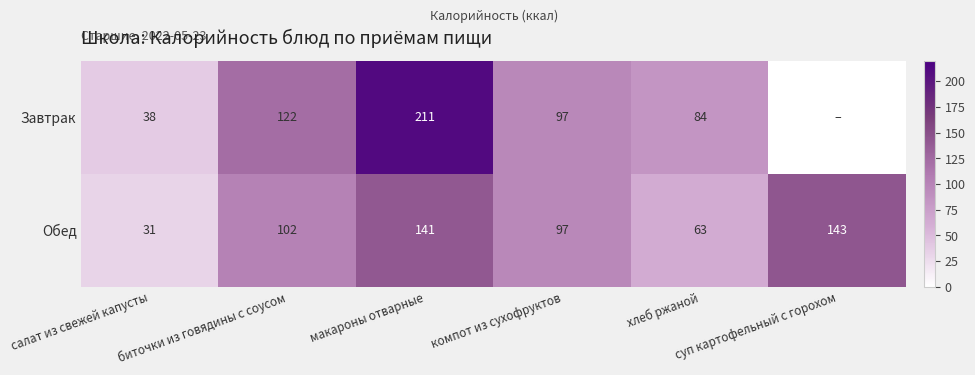

What is the sum of the Обед values at биточки из говядины с соусом and макароны отварные?

243